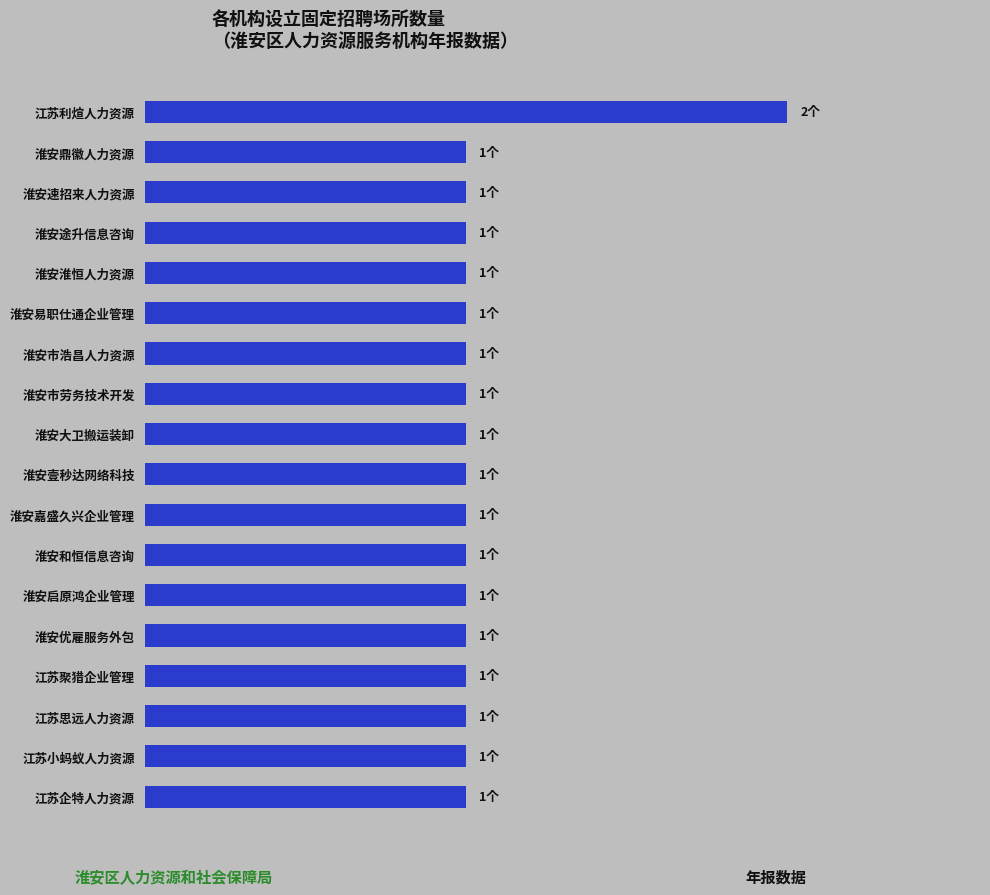

What is the maximum value shown in the chart?

2